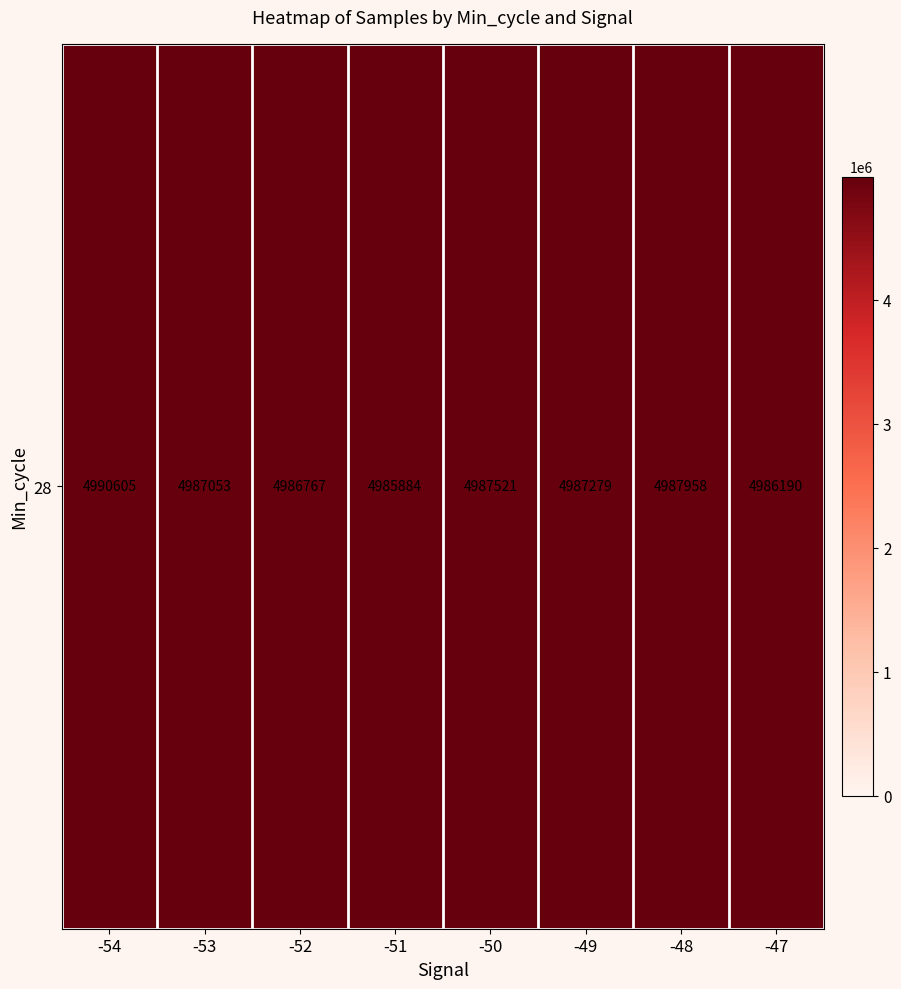

What is the difference between the maximum and minimum values?

4721.7